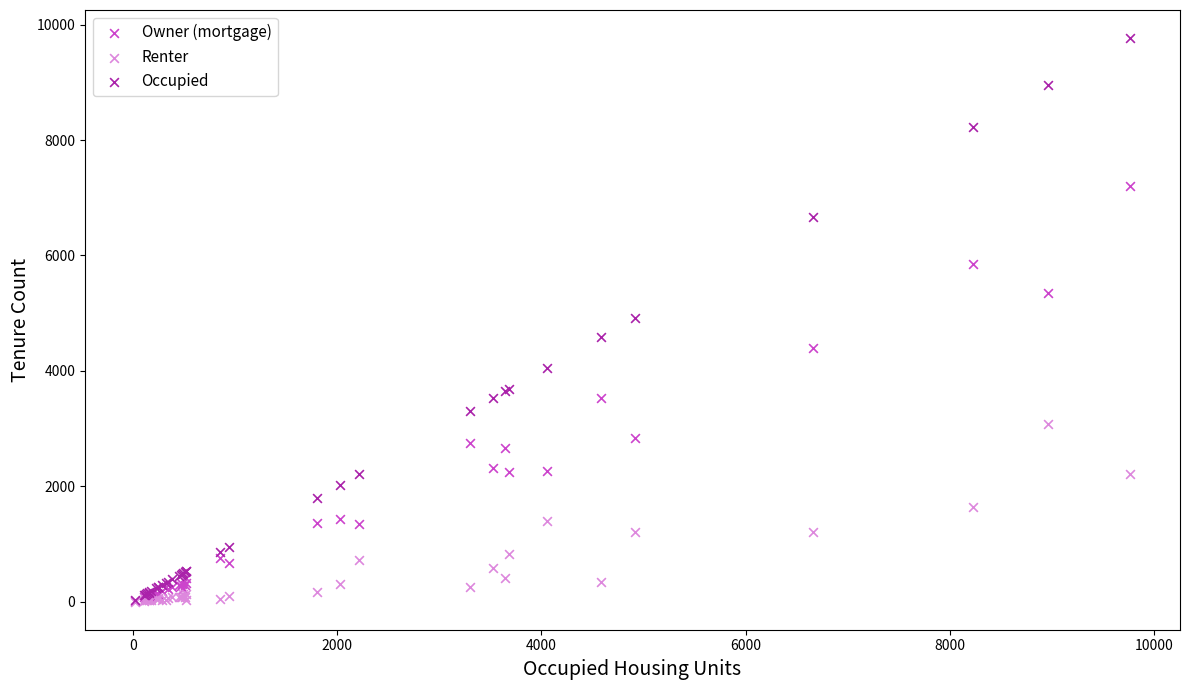

Which series reaches the maximum Y coordinate?

Occupied